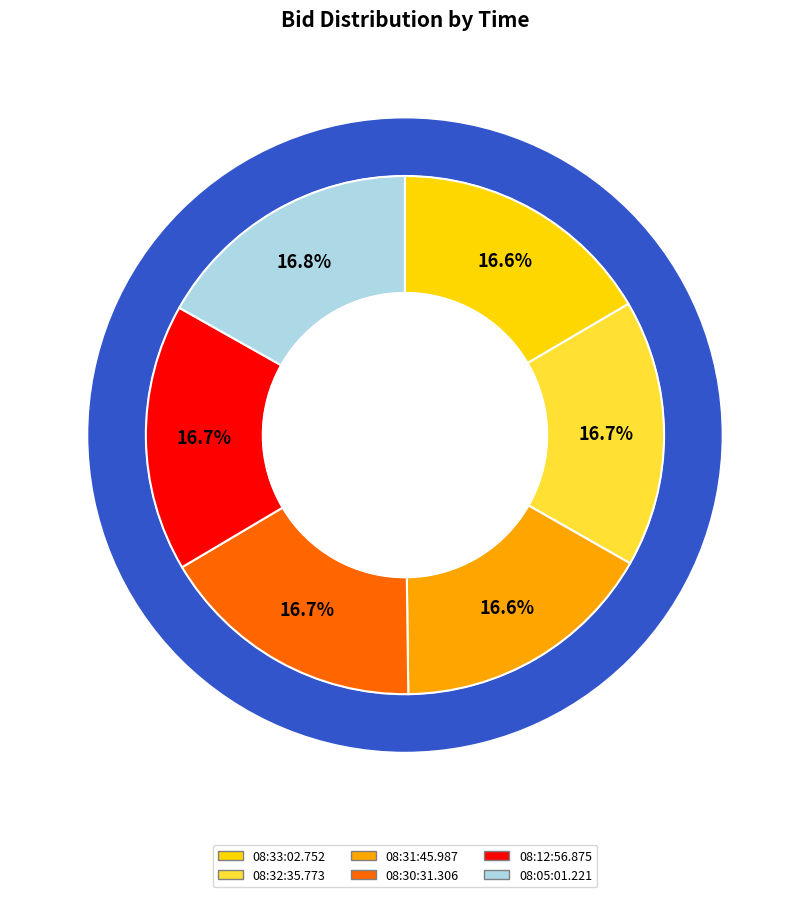

How many segments does this pie chart have?

6